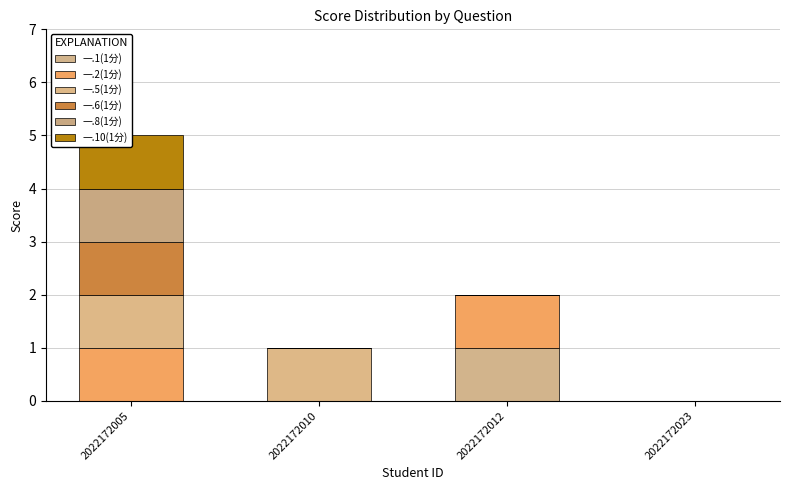

Rank the series by their maximum value, from lowest to highest.

一.1(1分), 一.2(1分), 一.5(1分), 一.6(1分), 一.8(1分), 一.10(1分)